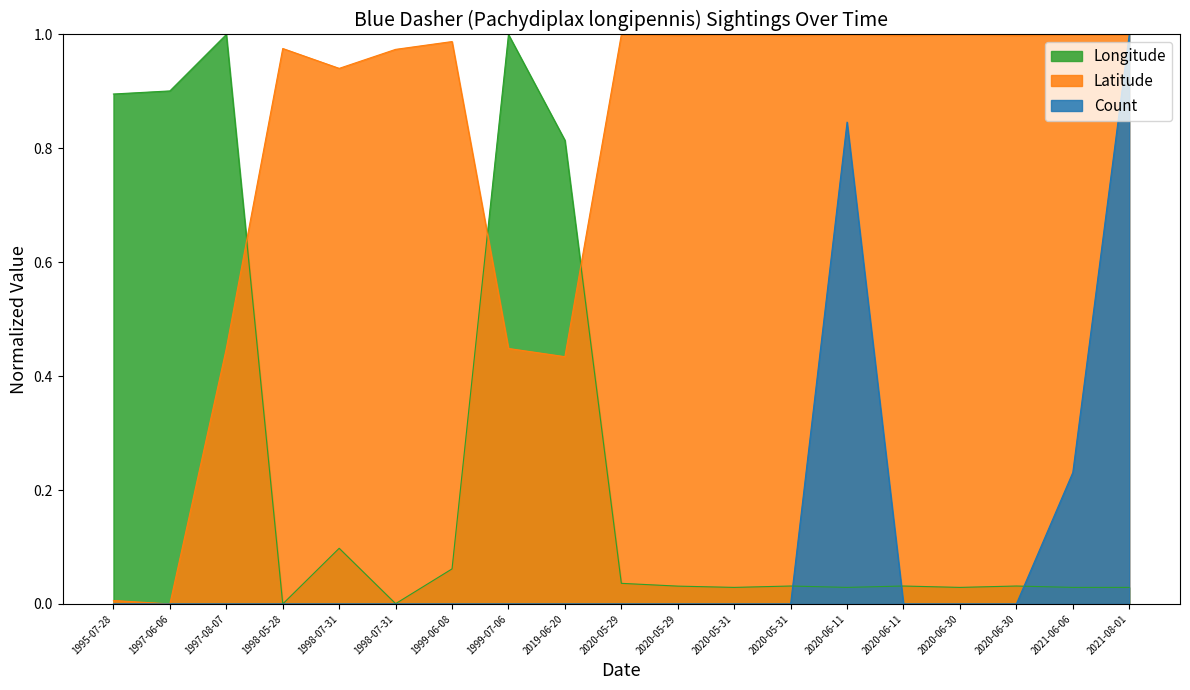

Which series has the widest spread of values?

Count